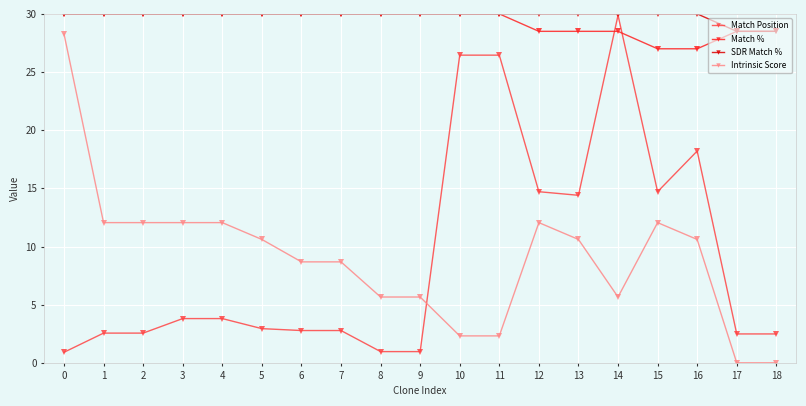

What is the highest value of the SDR Match % series?

30.0